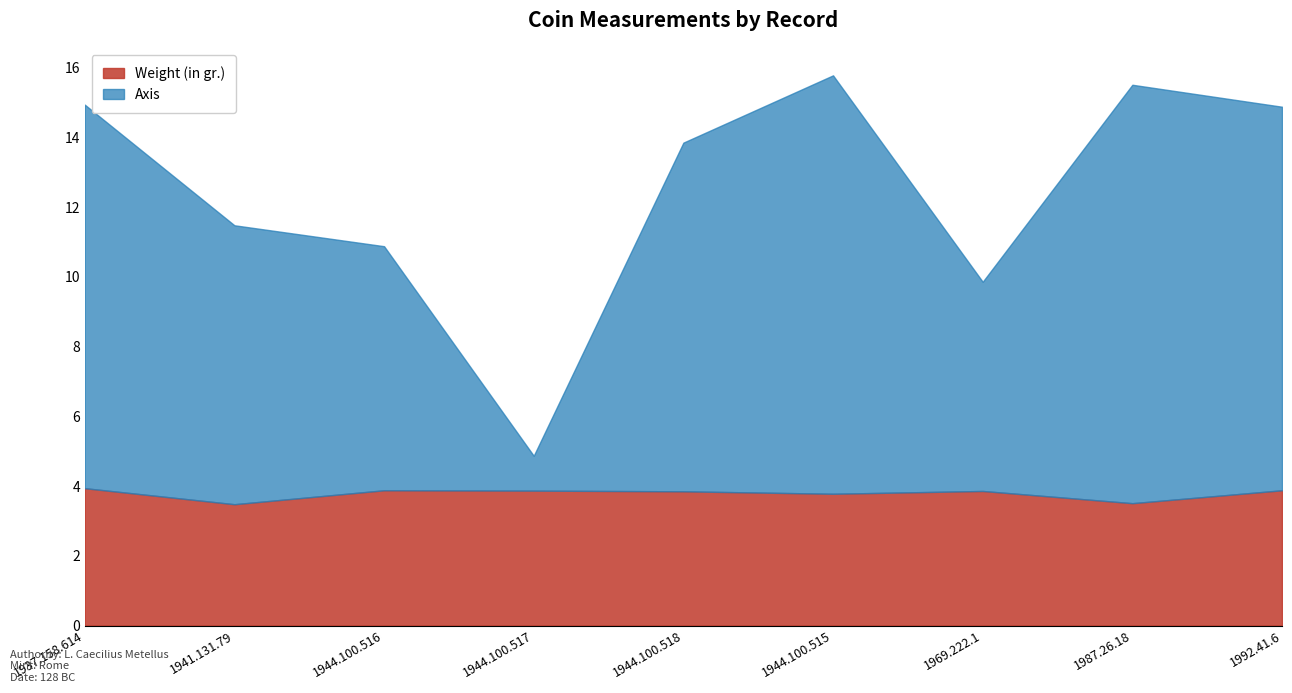

What is the total value across all series at 1944.100.515?

15.8